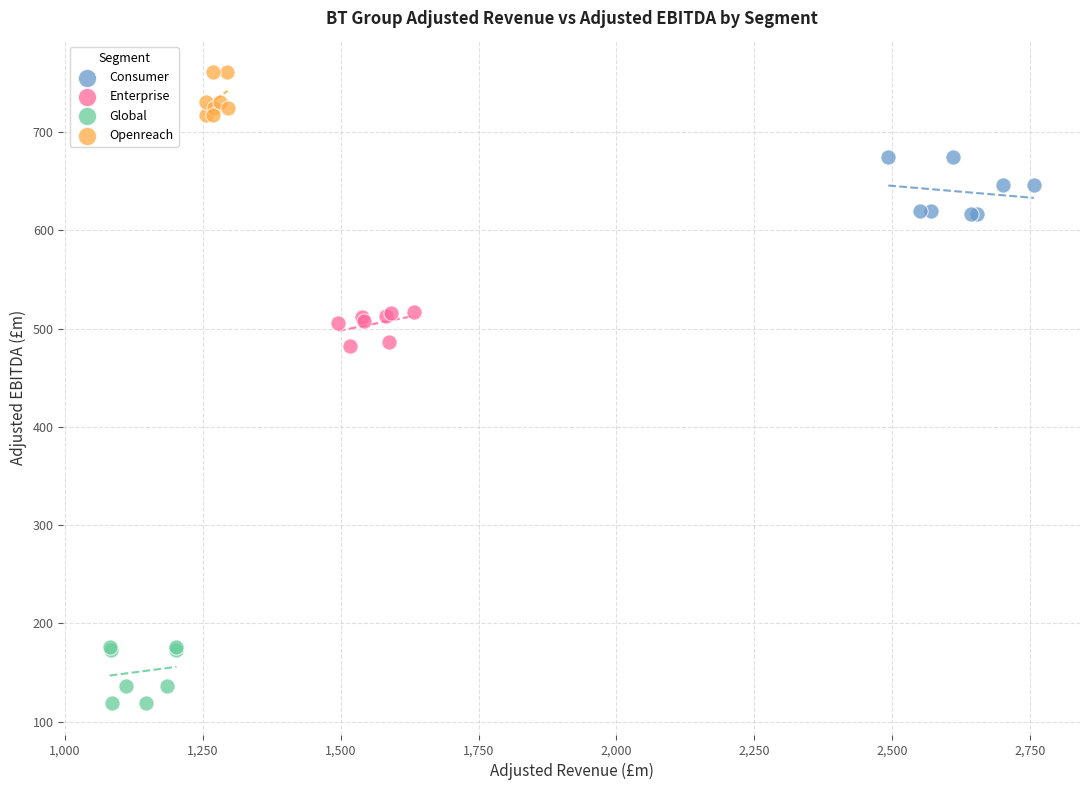

Which series reaches the minimum Y coordinate?

Global